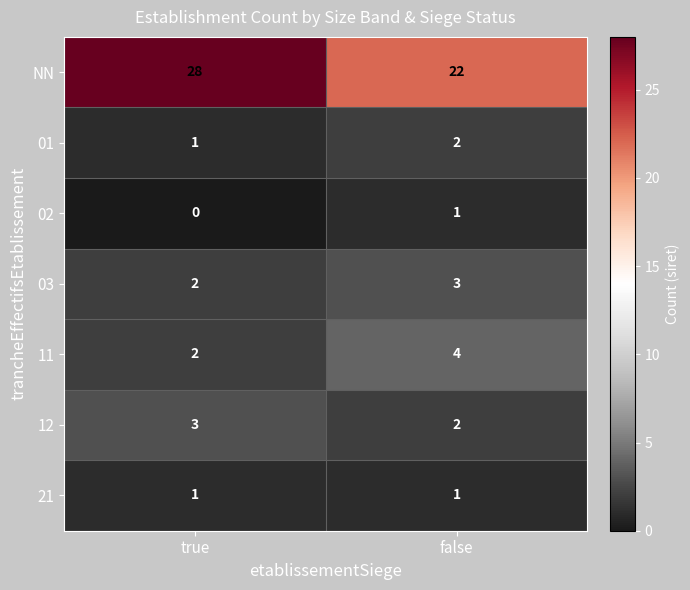

Rank the categories by 11 value from highest to lowest.

false, true